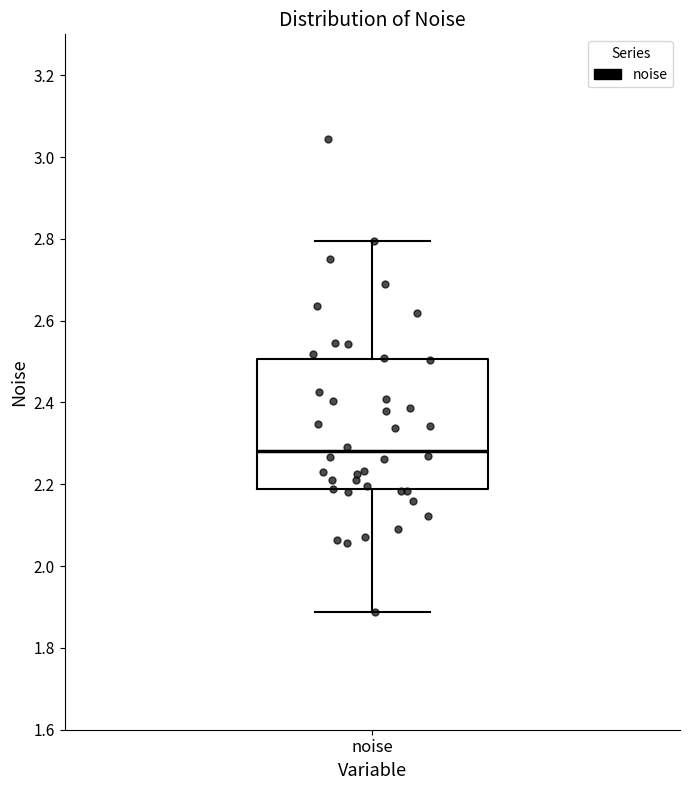

Read this box plot against the y-axis: the position of the median line, the range covered by the box, and the ends of both whiskers. The values are not printed on the chart, so give them approximately, as read against the axis.

median 2.28, box 2.18 to 2.50, whiskers 1.88 to 2.80